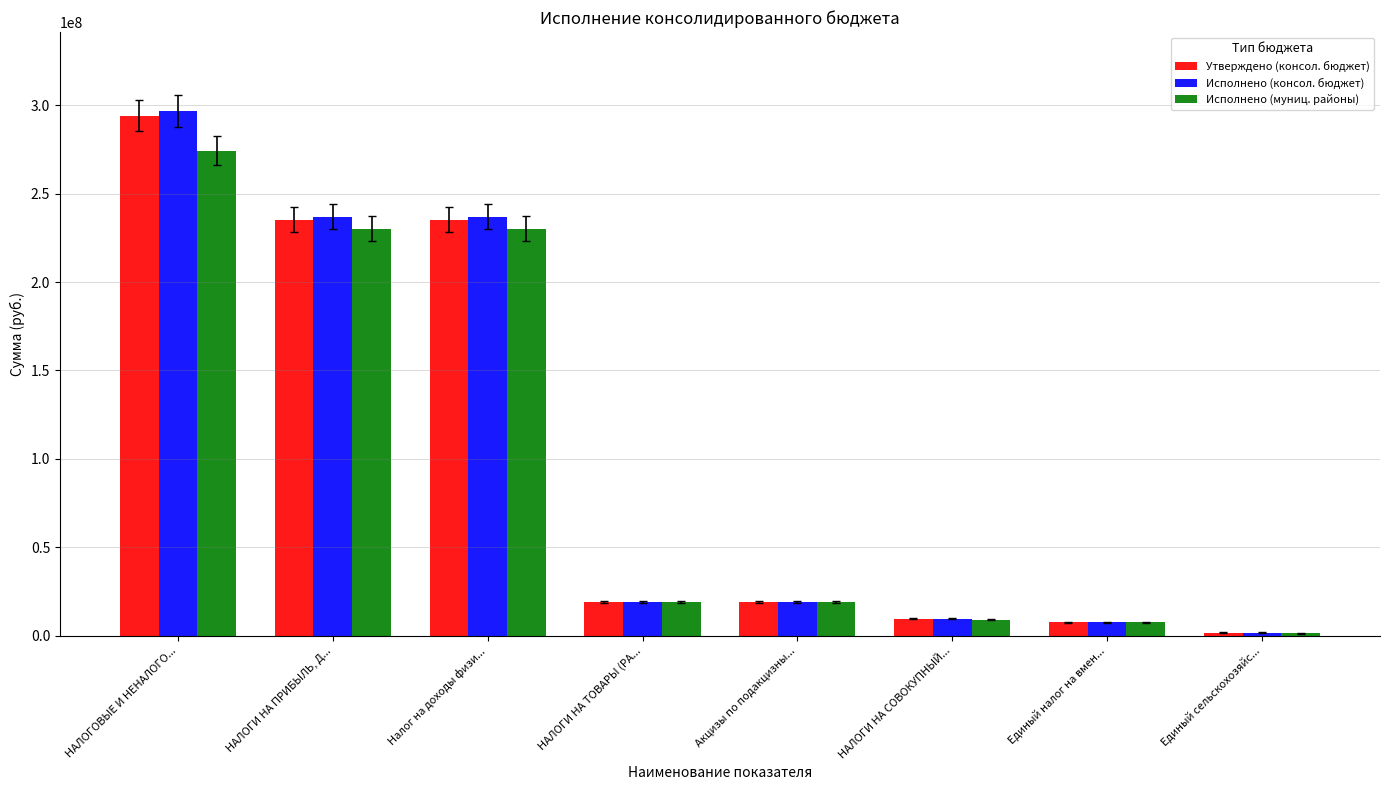

At how many categories does at least one series exceed 126059005?

3